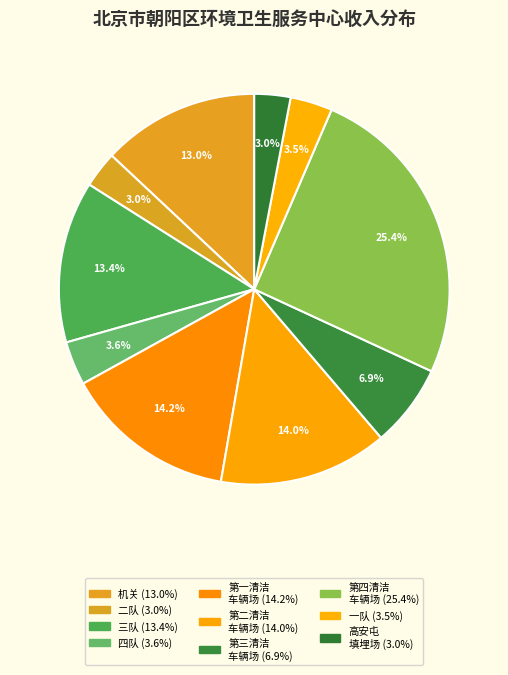

Does any single category account for the majority?

No